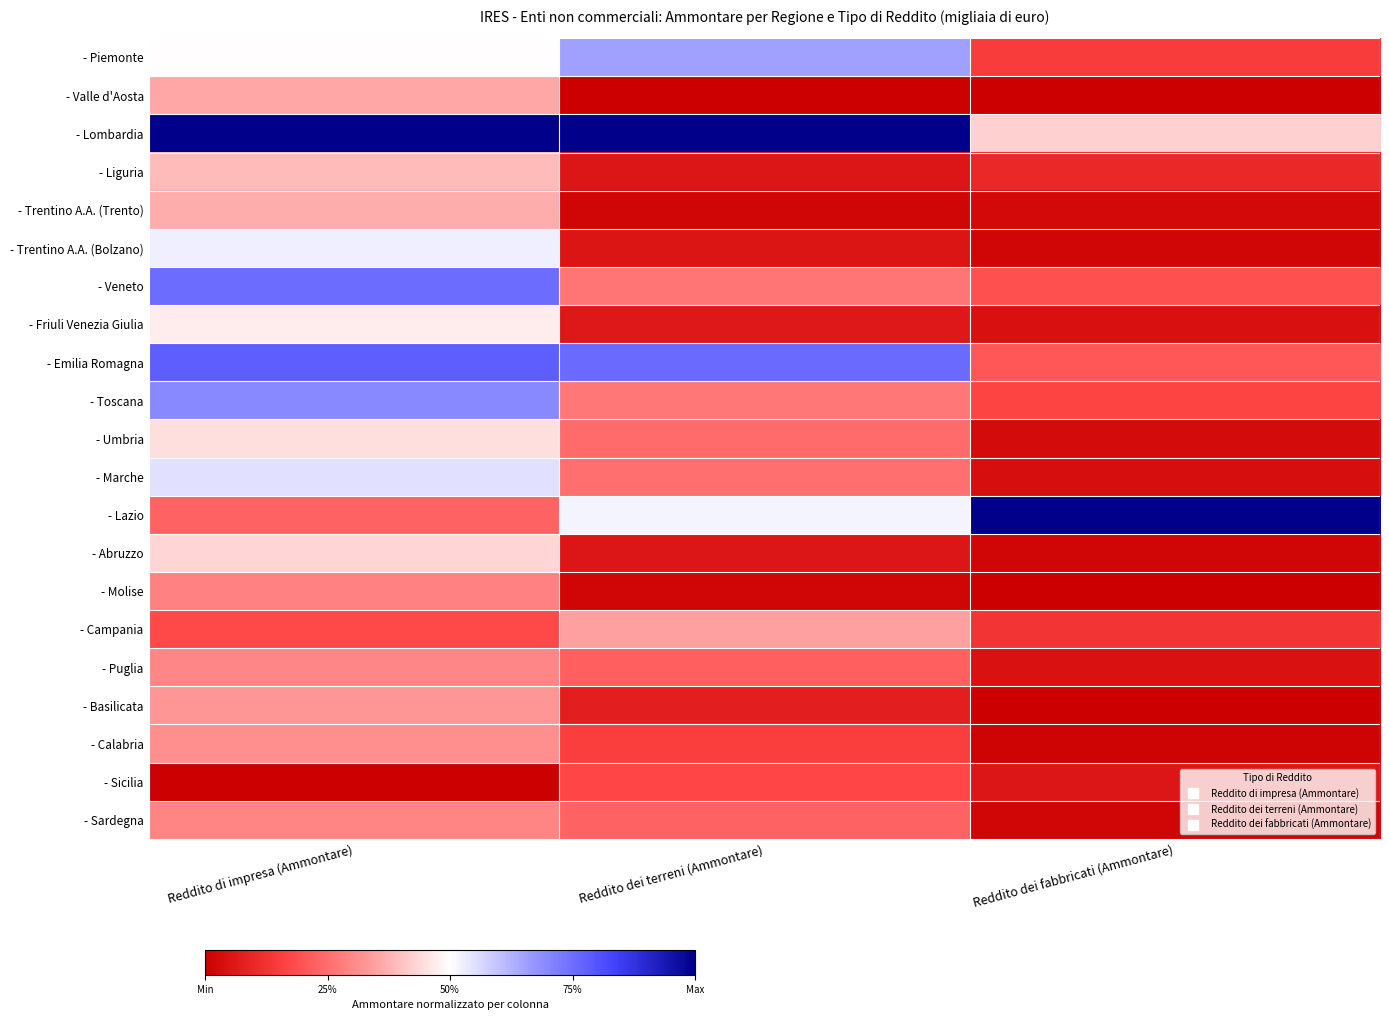

What is the spread (max minus min) of values at Reddito dei fabbricati (Ammontare)?

1.0